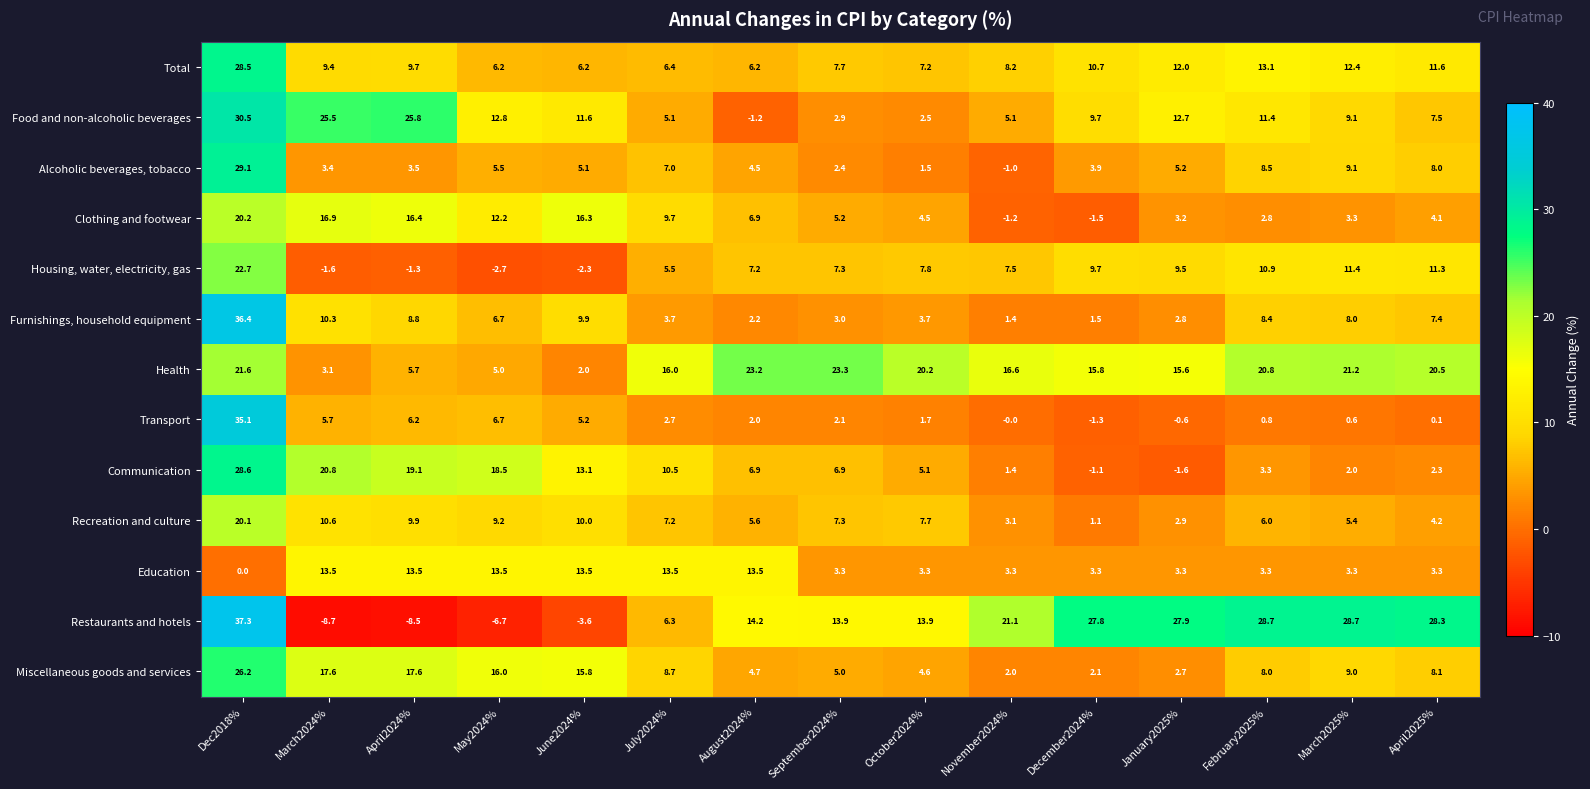

What is the difference between the second highest and minimum values in the Alcoholic beverages, tobacco series?

10.1